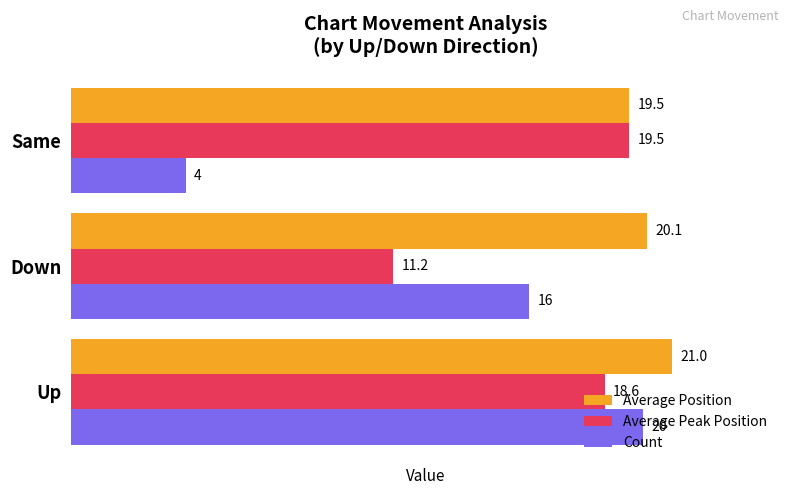

Which series changed the most between Down and Same?

Count